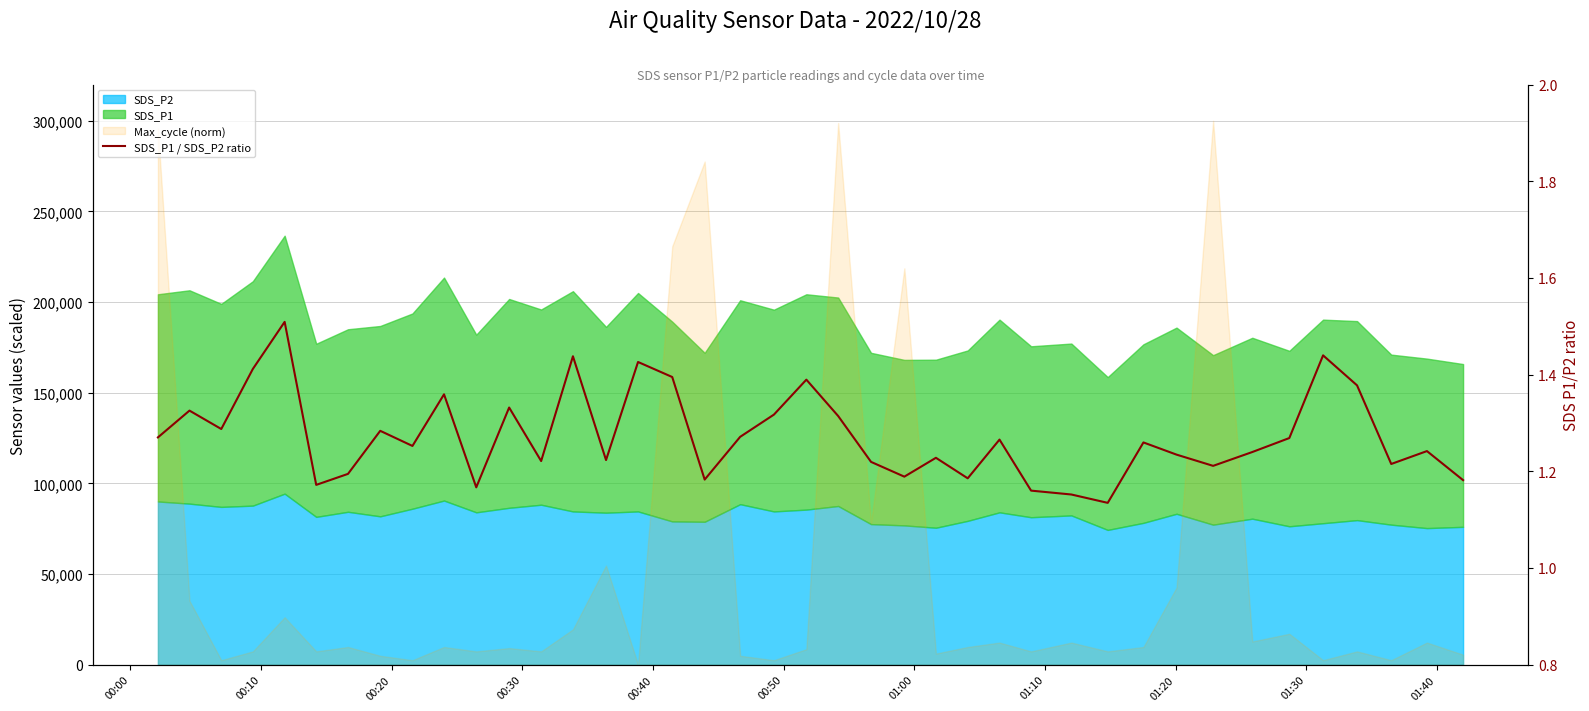

What is the value of the 17th point from the left?

1.4